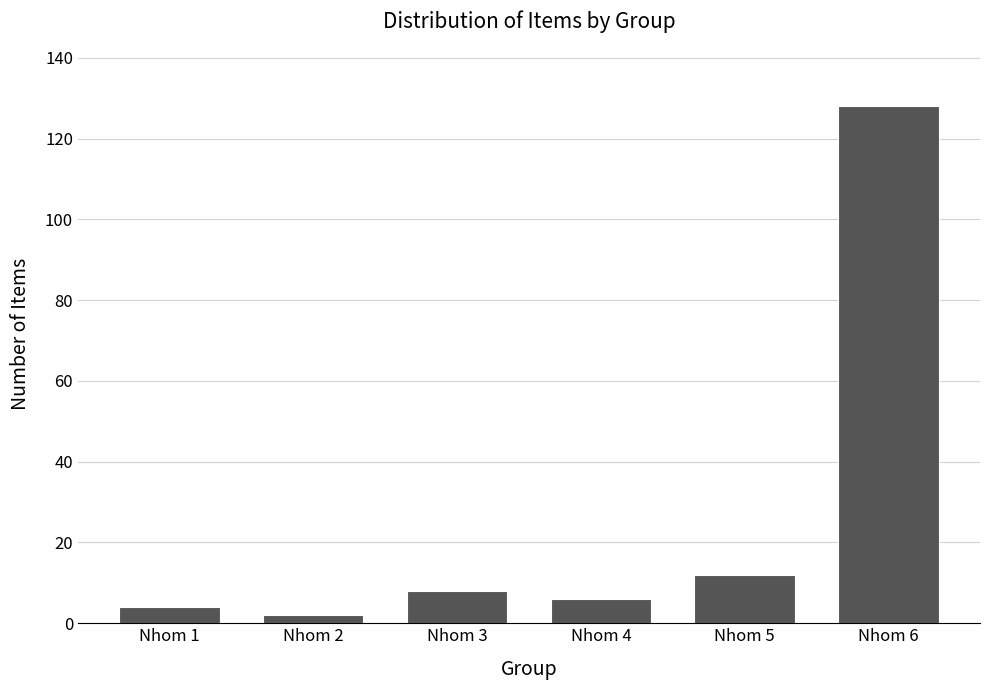

Reading left to right, what are all the values shown in this chart?

Nhom 1=4	Nhom 2=2	Nhom 3=8	Nhom 4=6	Nhom 5=12	Nhom 6=128